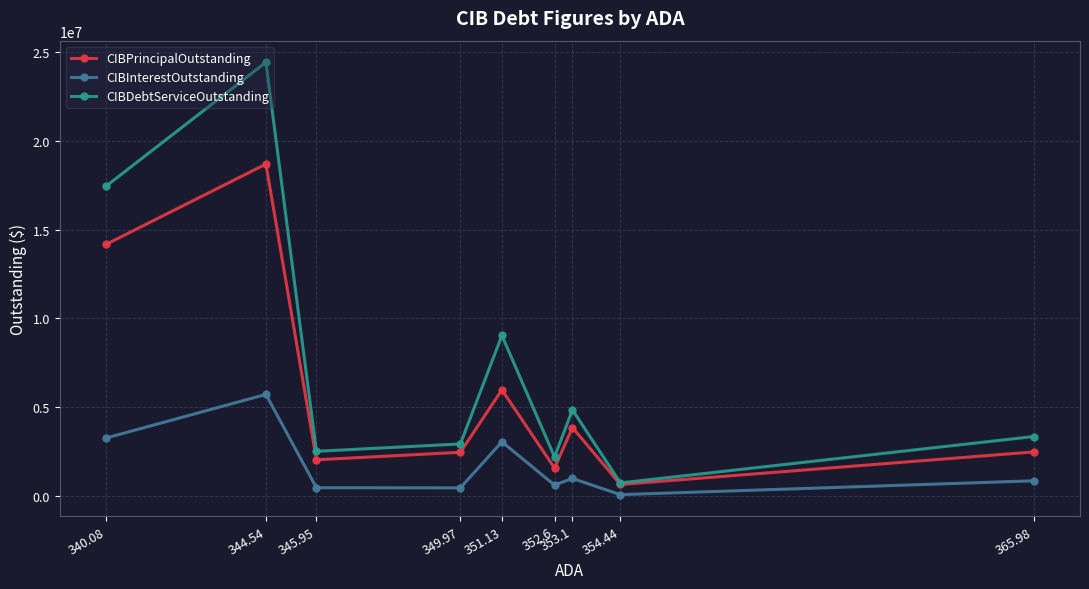

What is the difference between the highest and lowest values at 352.6?

1585000.0